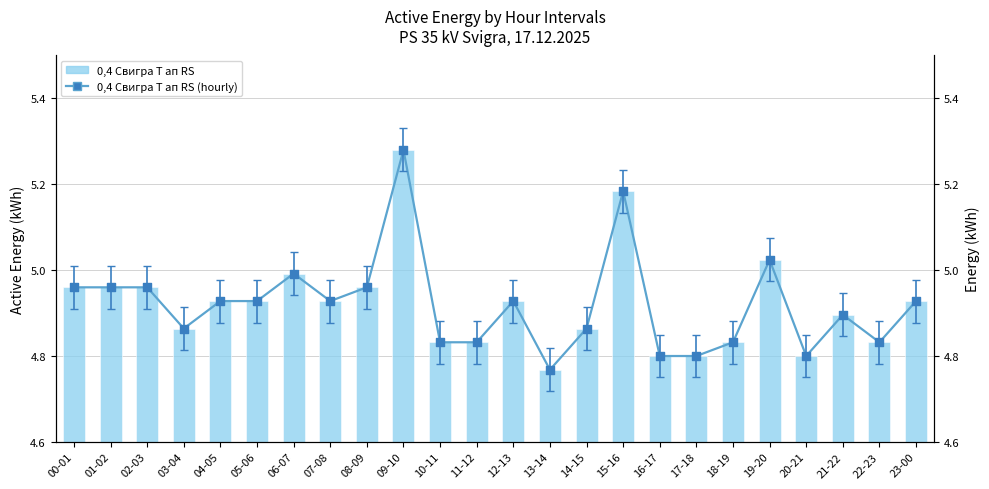

At which category is the sum across all series the highest?

09-10